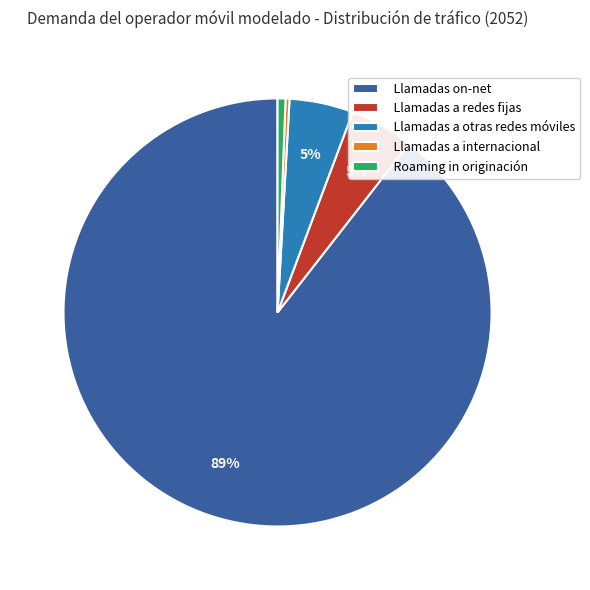

Which category has the biggest portion of the pie?

Llamadas on-net